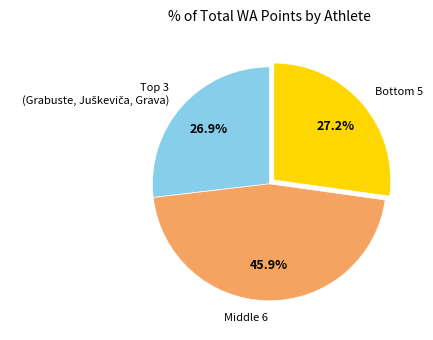

To the nearest percent, what is the average slice percentage?

33%